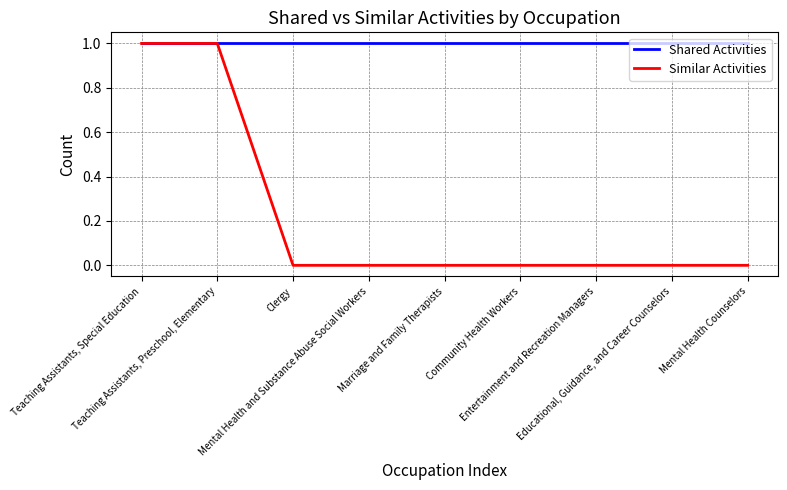

Is it true that Similar Activities equals 0 at Marriage and Family Therapists?

True